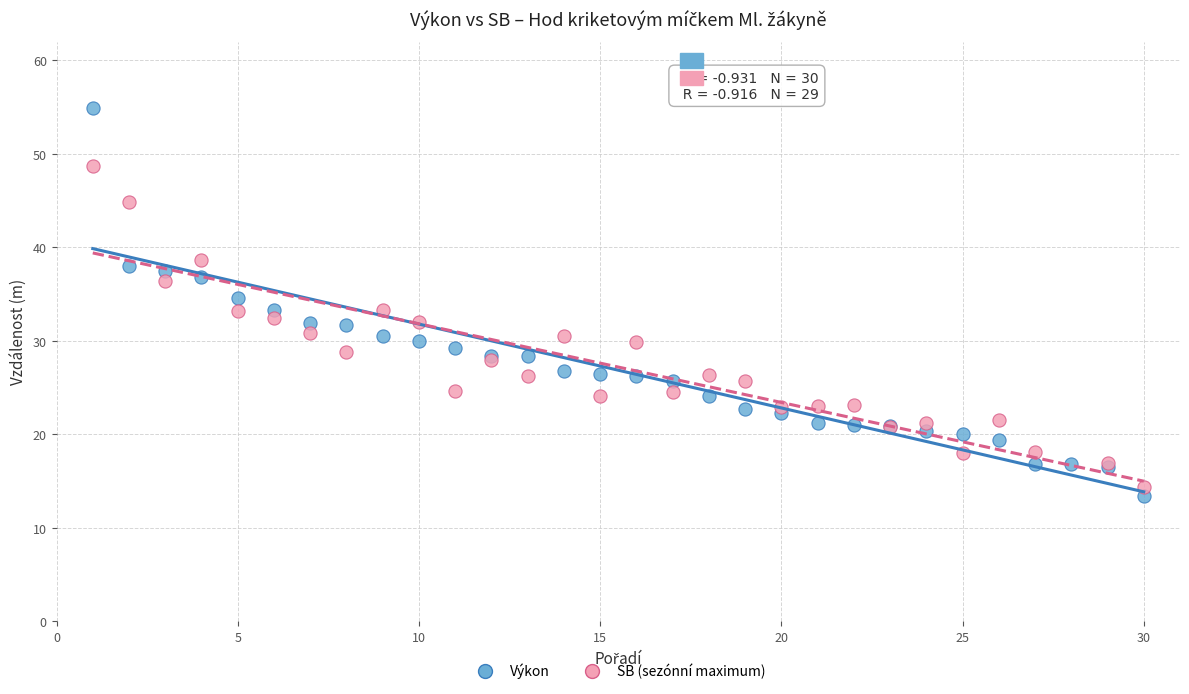

Which series reaches the maximum Y coordinate?

Výkon